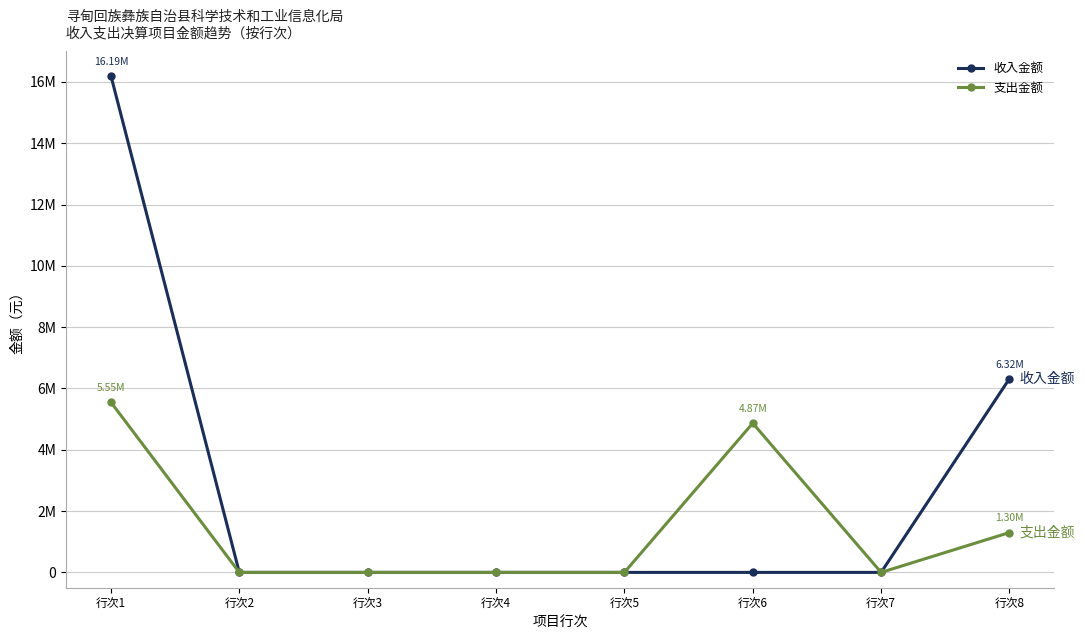

What is the value of the 收入金额 point at the 1st from the left?

16194827.6